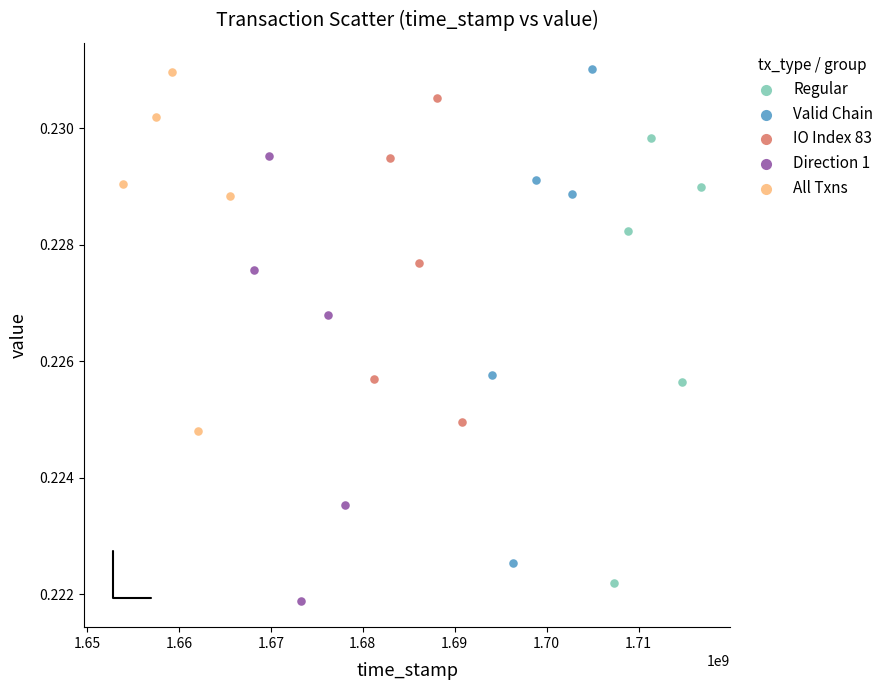

Which series has the widest spread of Y values?

Valid Chain